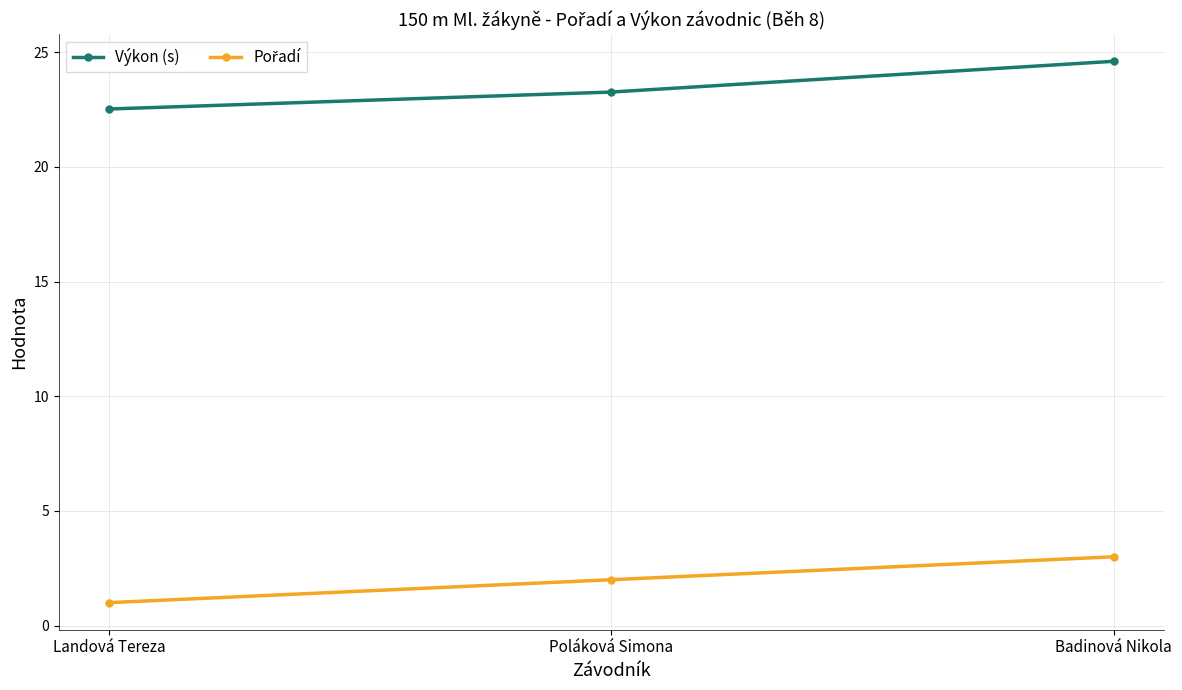

List the labels in order of Výkon (s) value, largest first.

Badinová Nikola, Poláková Simona, Landová Tereza